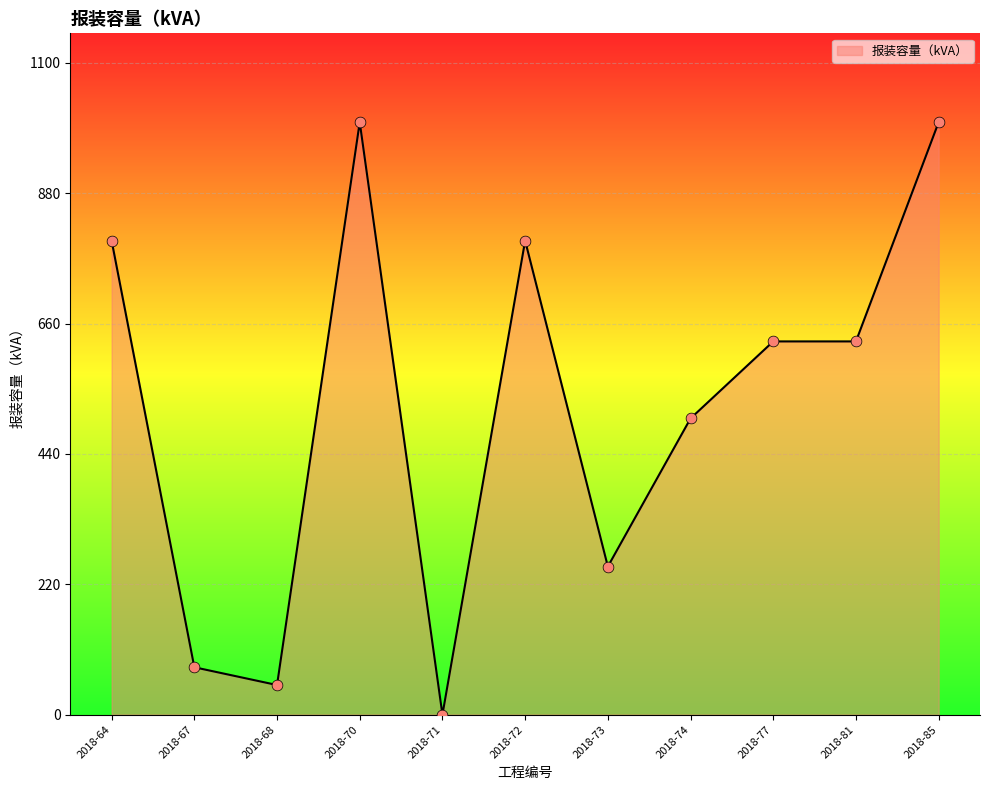

What is the change in value from 2018-64 to 2018-85?

+200